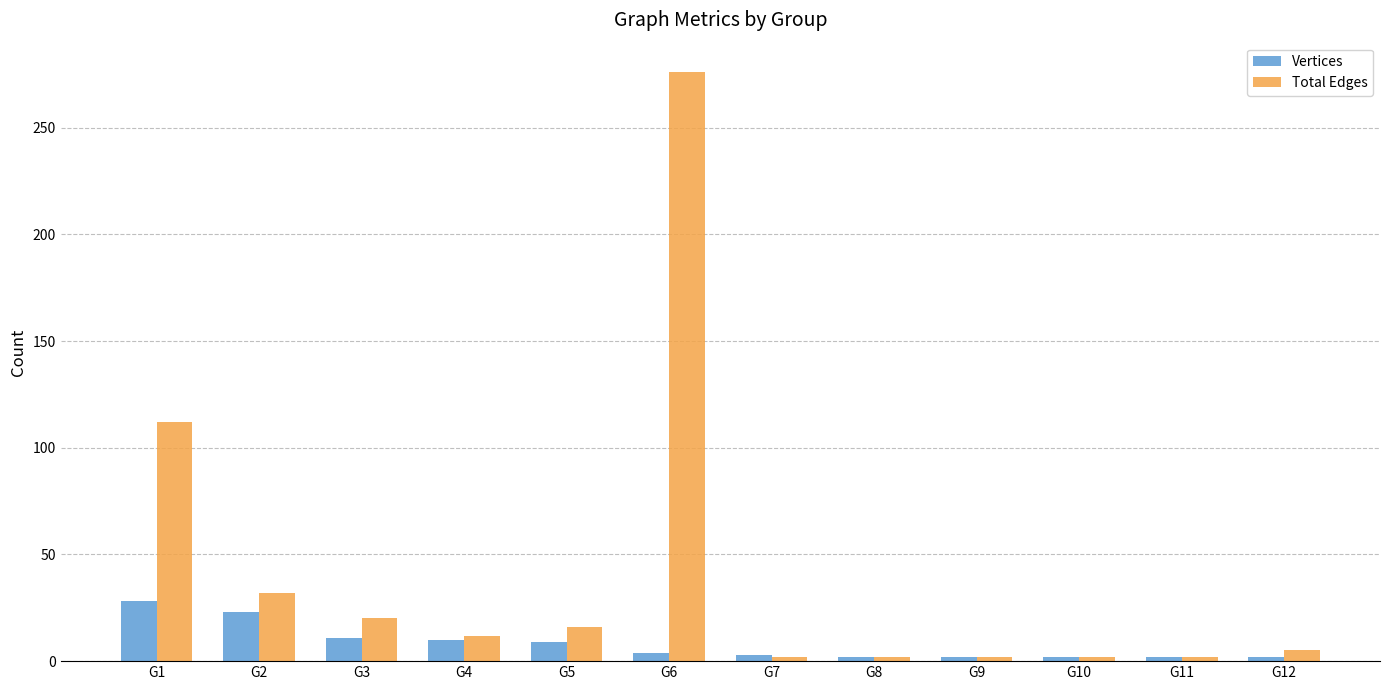

At which label does Vertices first exceed 4?

G1